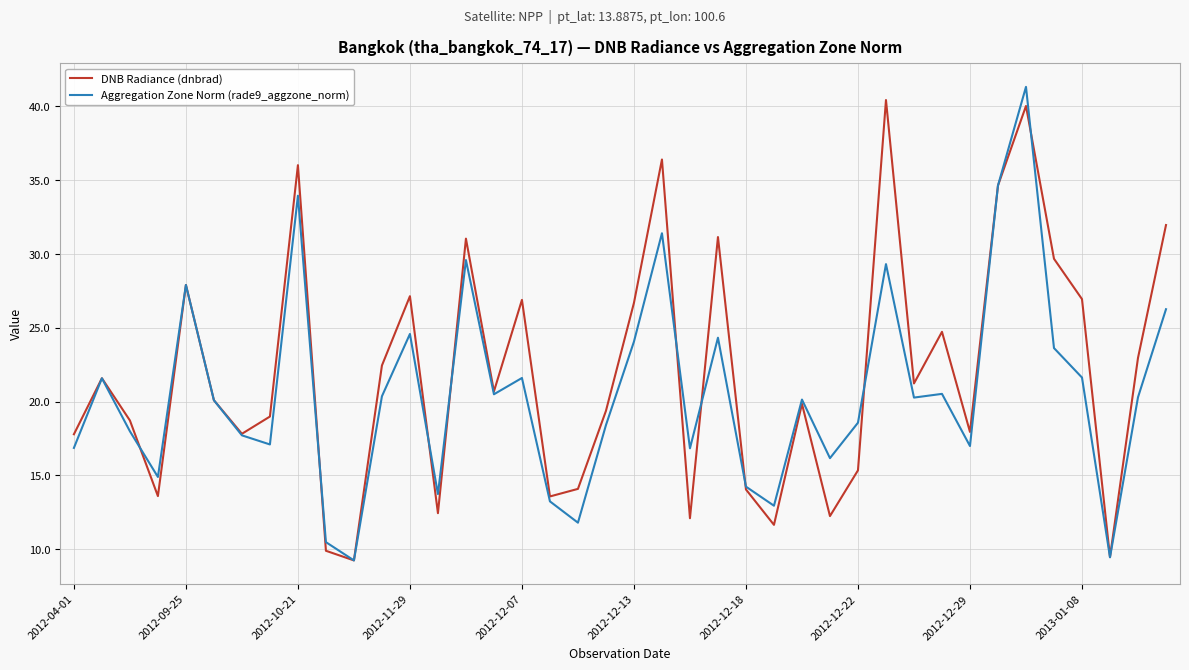

Rank the series by their maximum value, from lowest to highest.

DNB Radiance (dnbrad), Aggregation Zone Norm (rade9_aggzone_norm)